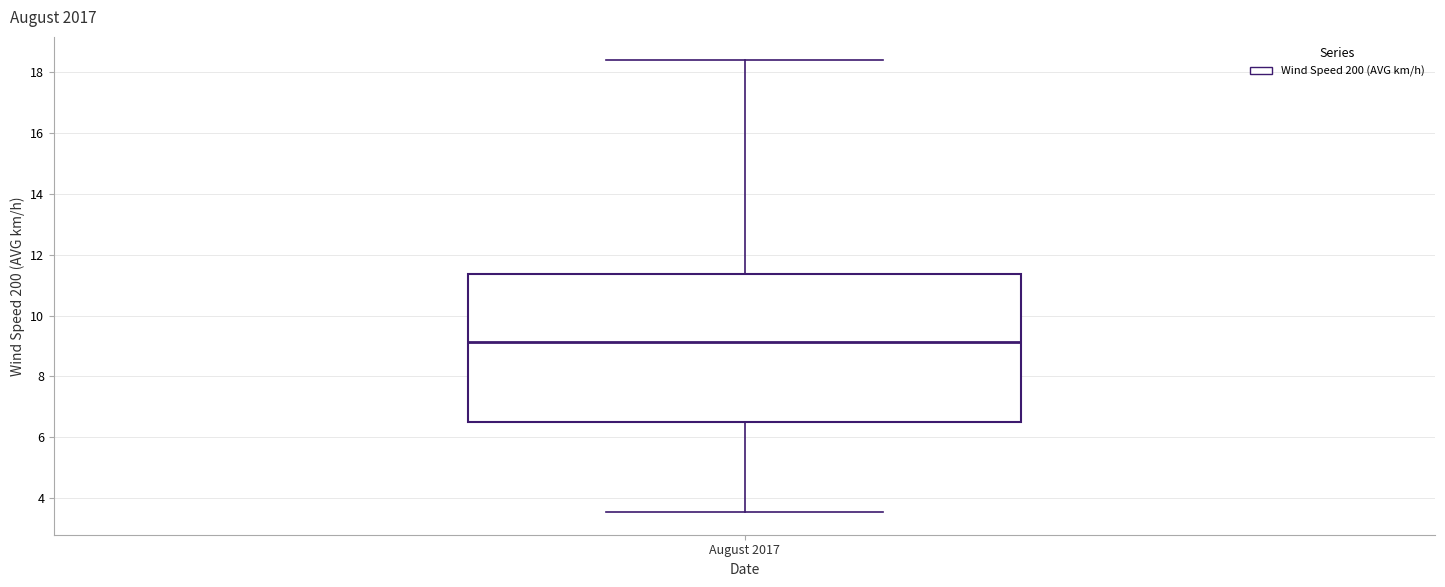

Where does the lower whisker of the box for August 2017 end on the y-axis? The values are not printed on the chart, so give them approximately, as read against the axis.

3.6